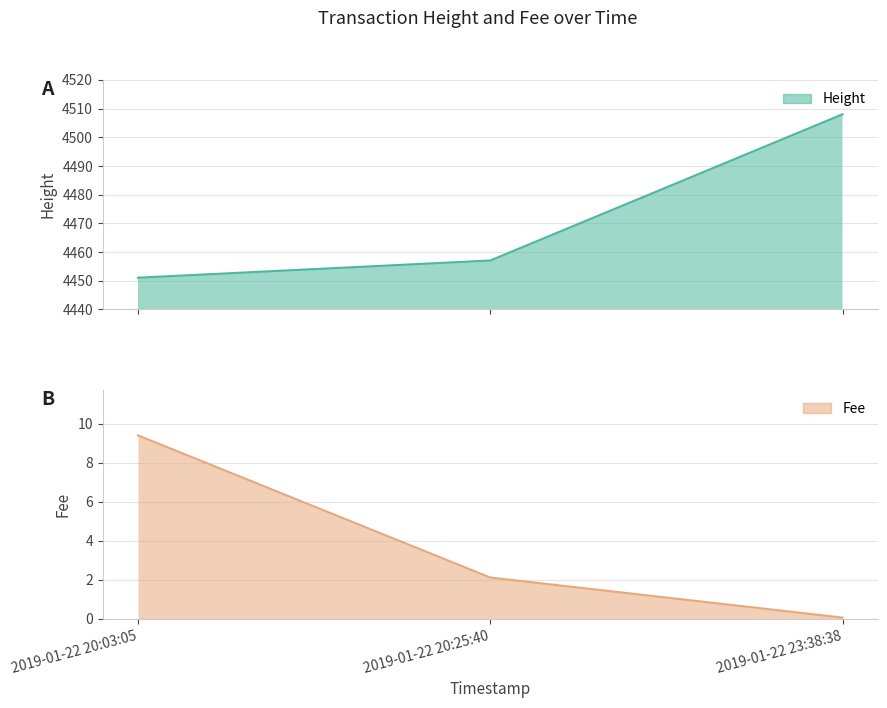

Between 2019-01-22 20:25:40 and 2019-01-22 23:38:38, which series saw the biggest shift?

Height